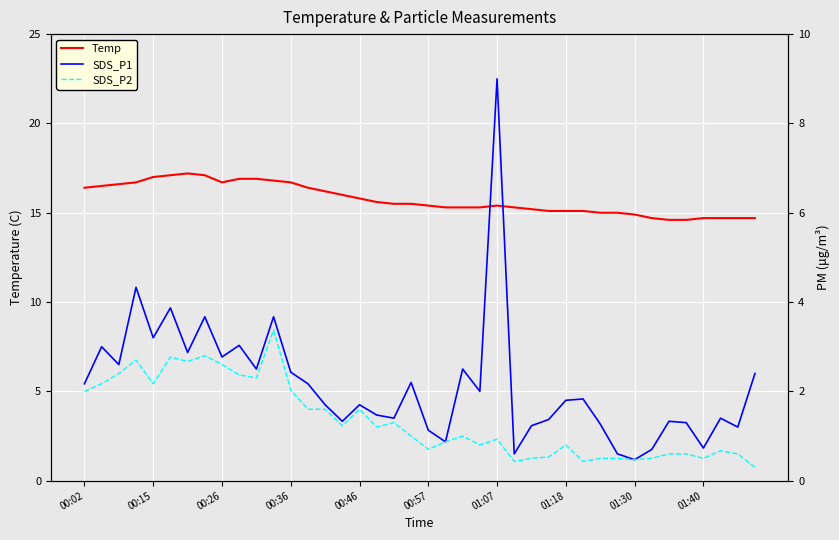

True or false: Temp has a value of 16.7 at 00:26.

True